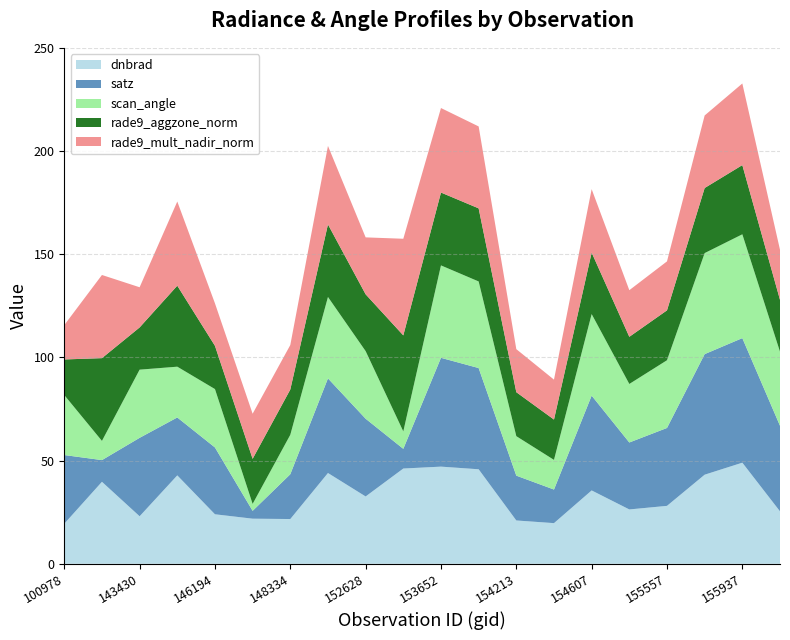

What is the total value across all series at 152628?

158.2